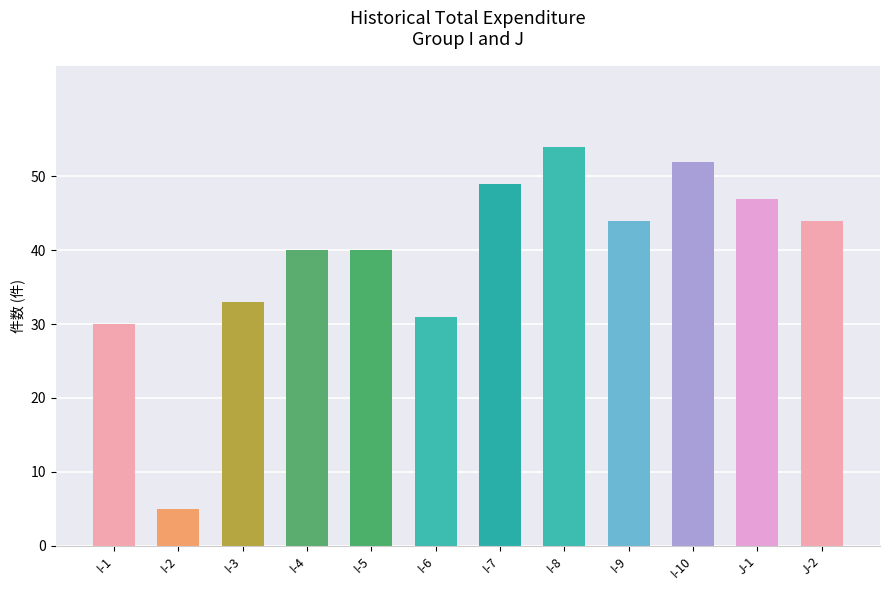

What is the difference between the maximum and second lowest values?

24